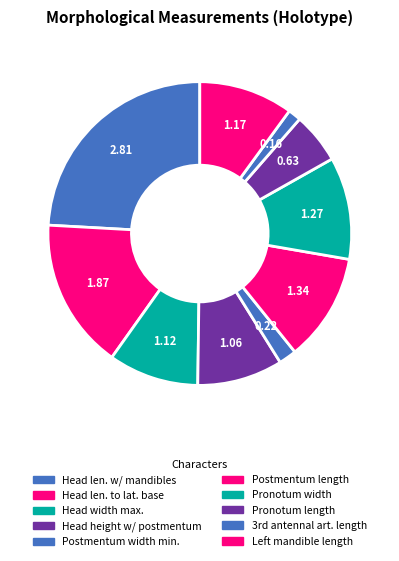

Approximately how many times larger is the value at Pronotum width compared to Head width max.?

1.1